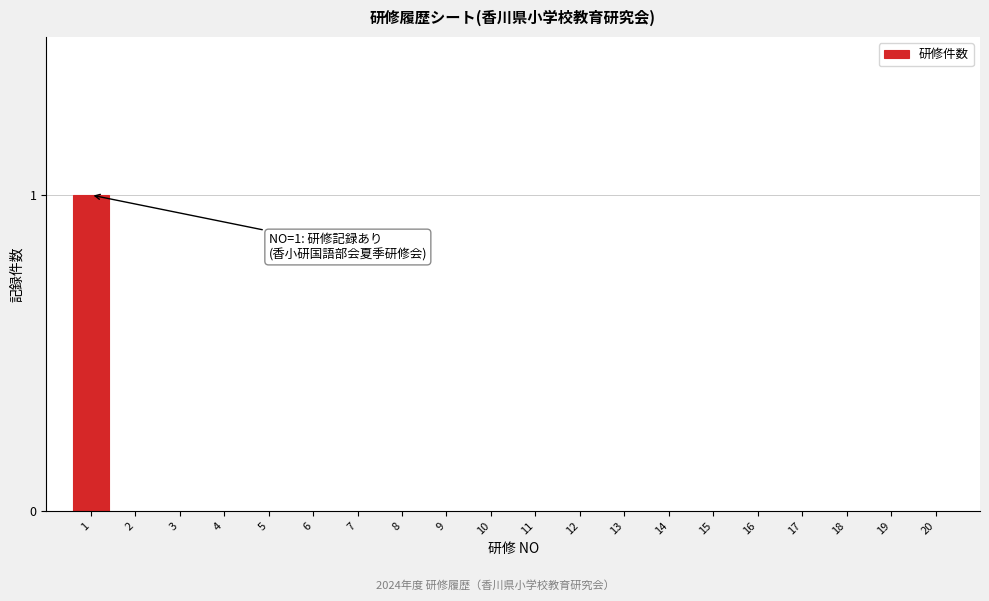

Reading left to right, transcribe all the data shown in this chart.

1=1	2=0	3=0	4=0	5=0	6=0	7=0	8=0	9=0	10=0	11=0	12=0	13=0	14=0	15=0	16=0	17=0	18=0	19=0	20=0